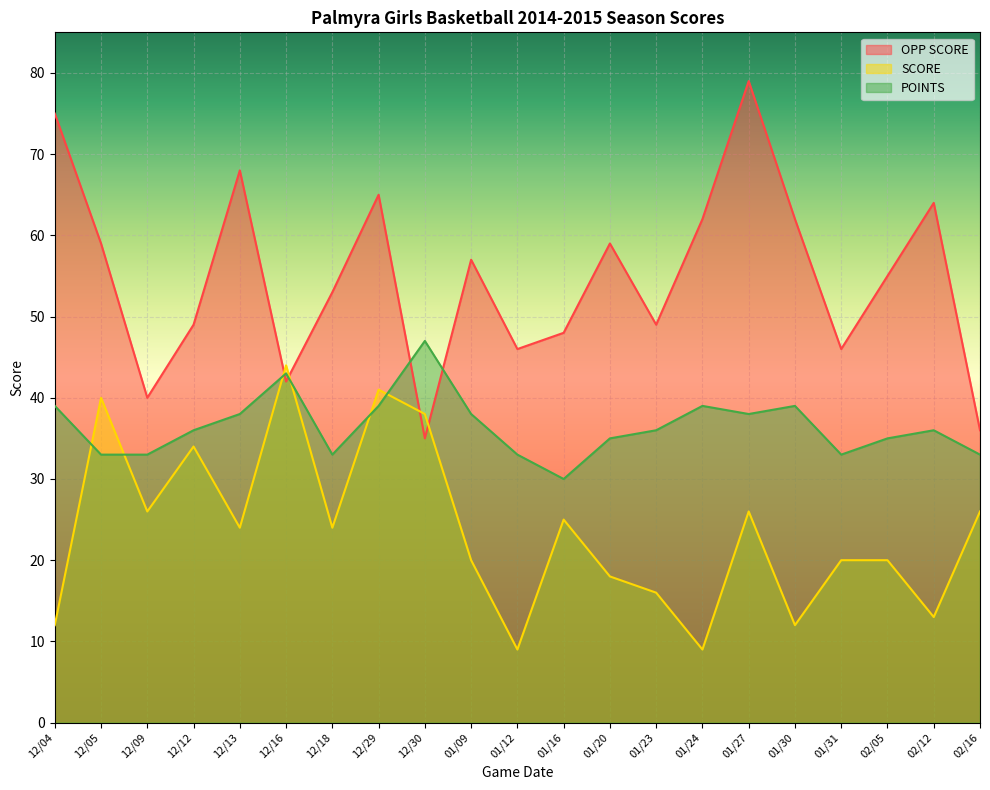

Reading left to right, list all the values displayed in this chart.

OPP SCORE: 75	59	40	49	68	42	53	65	35	57	46	48	59	49	62	79	62	46	55	64	36
SCORE: 12	40	26	34	24	44	24	41	38	20	9	25	18	16	9	26	12	20	20	13	26
POINTS: 39	33	33	36	38	43	33	39	47	38	33	30	35	36	39	38	39	33	35	36	33